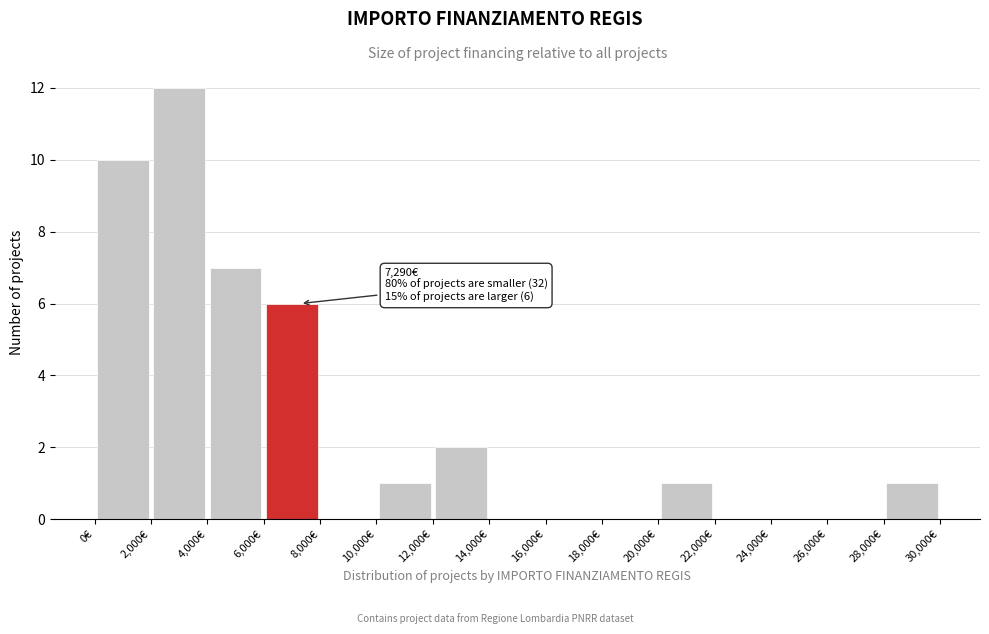

Over which range of the x-axis is the bar tallest?

2000 to 4000